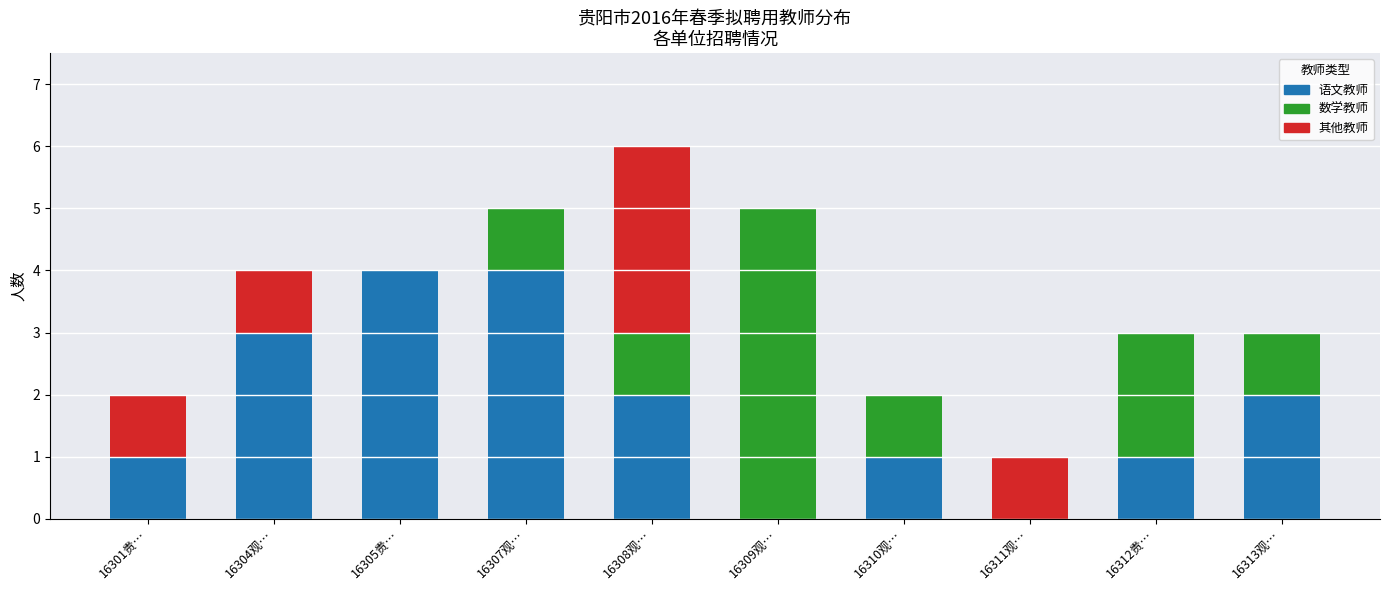

At which category is the sum across all series the highest?

16308观…